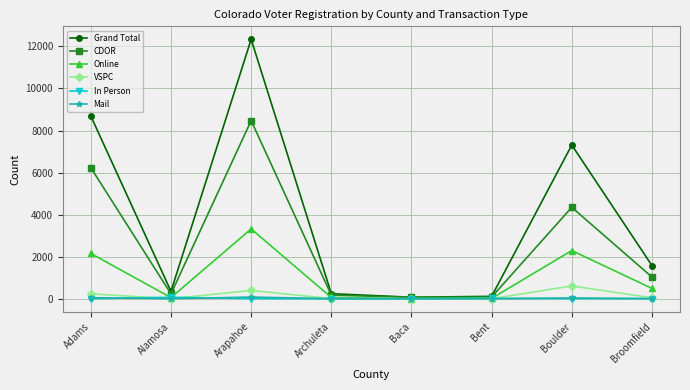

What is the label of the 5th point from the right?

Archuleta